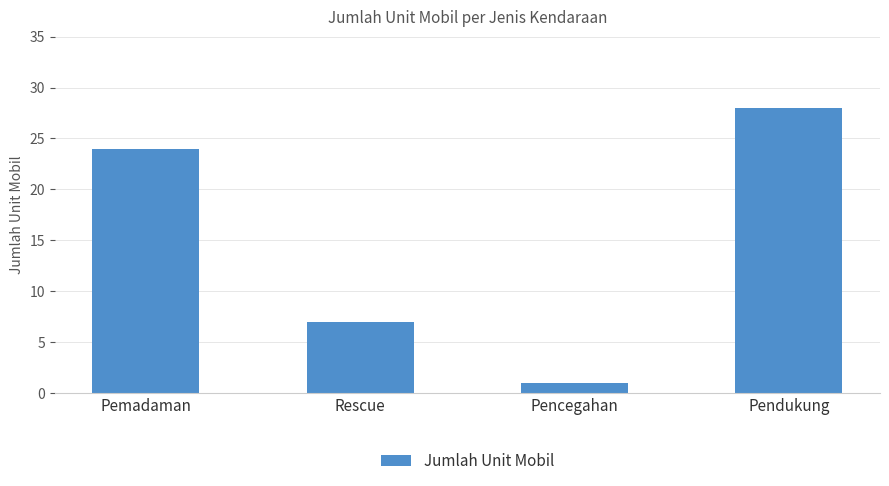

Which label corresponds to the largest value in the chart?

Pendukung